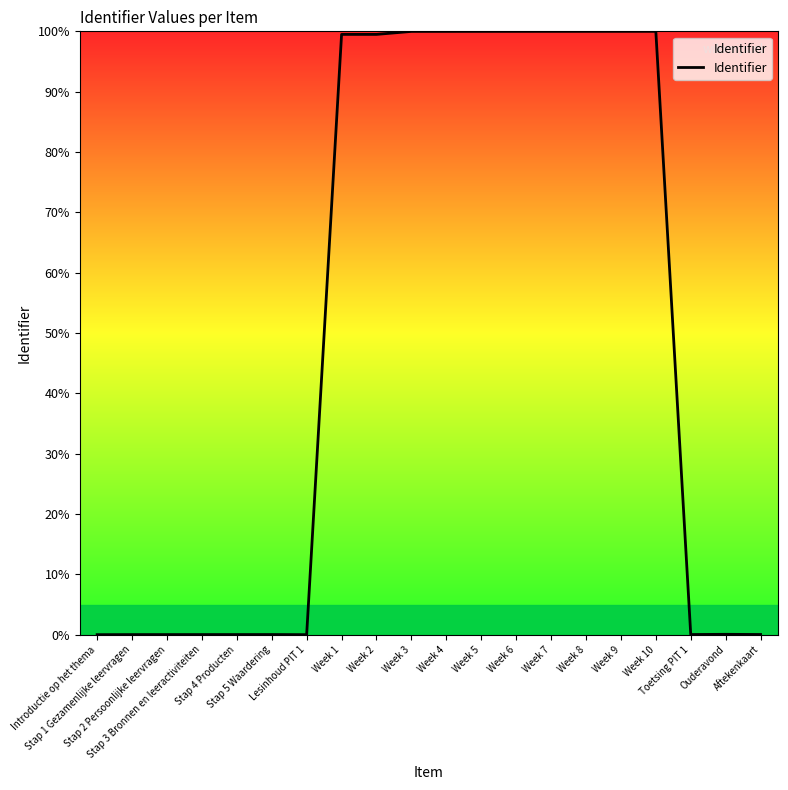

Does the chart have visible grid lines?

No